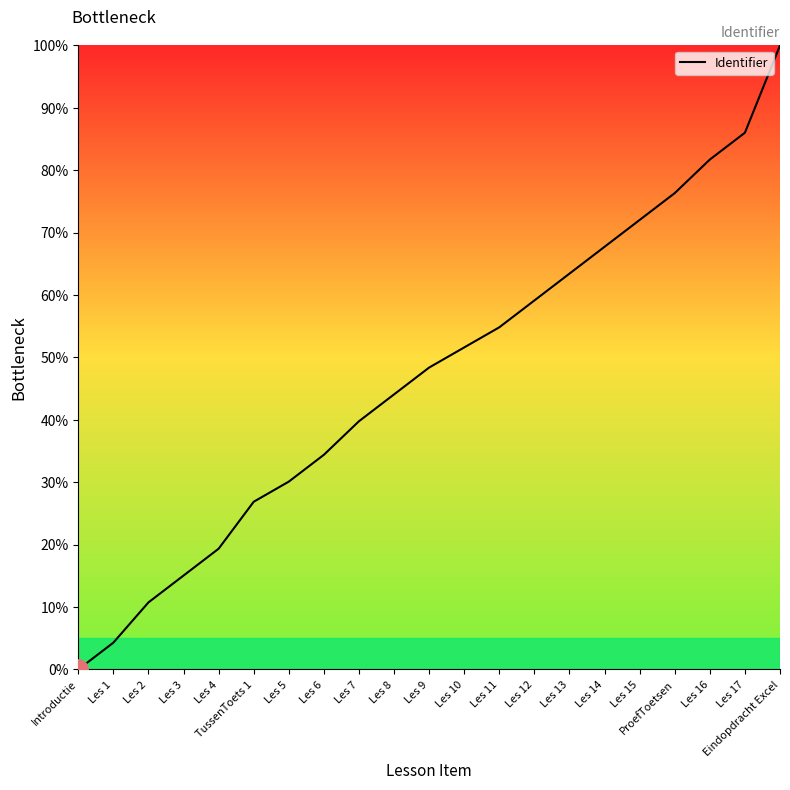

At which label does the data first exceed 48?

Les 9